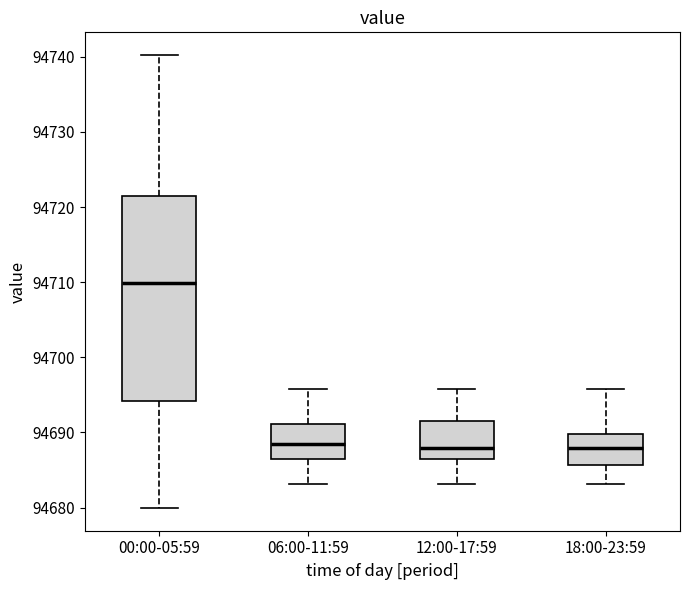

Which box's median line is the highest?

00:00-05:59